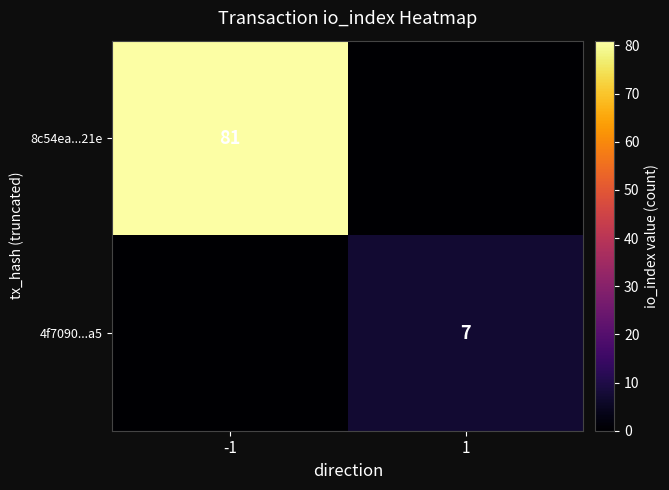

The value of 8c54ea...21e at -1 is 111. True or false?

False